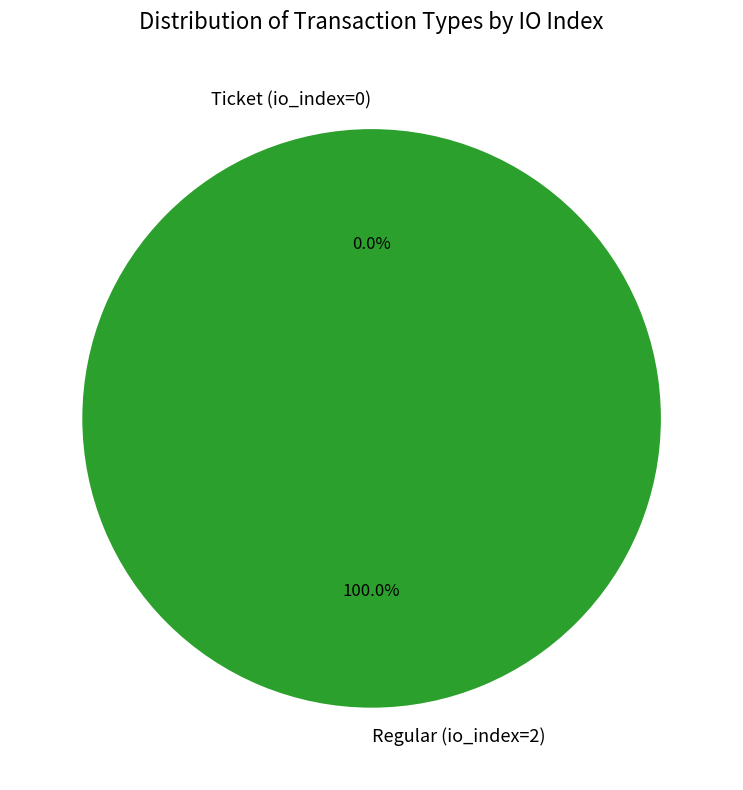

Which slice is the largest?

Regular (io_index=2)